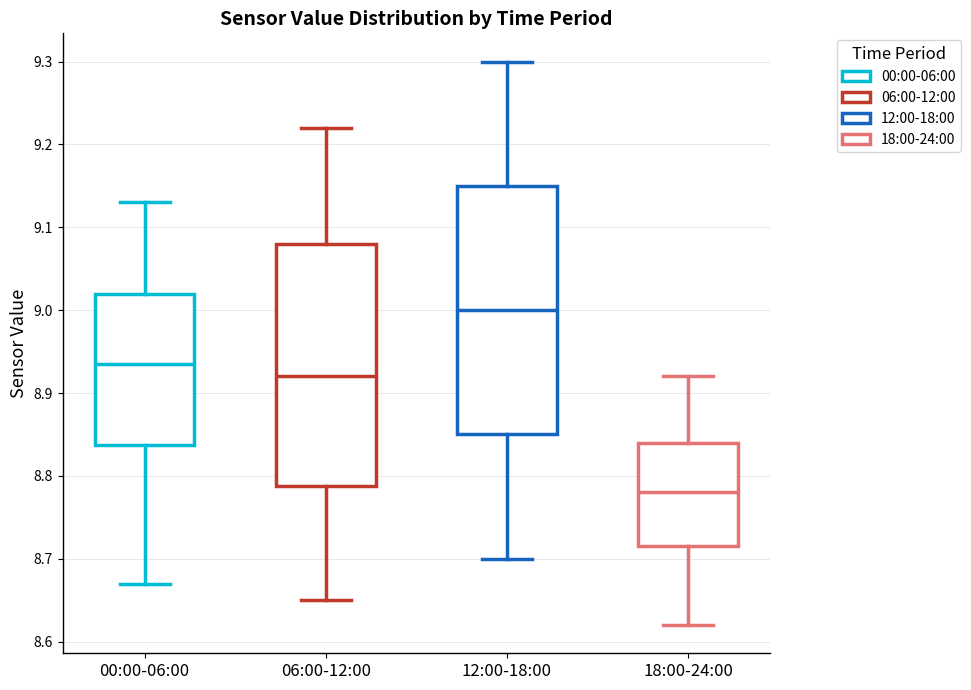

Which box has the lowest median line?

18:00-24:00